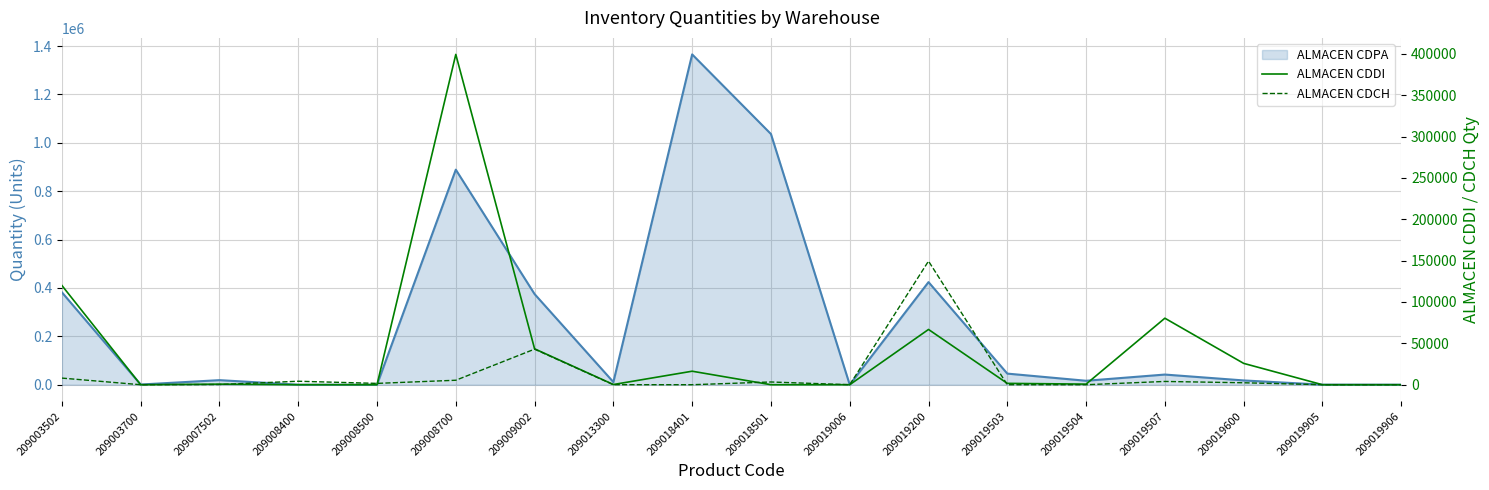

True or false: ALMACEN CDCH has a value of 3352 at 209019600.

False